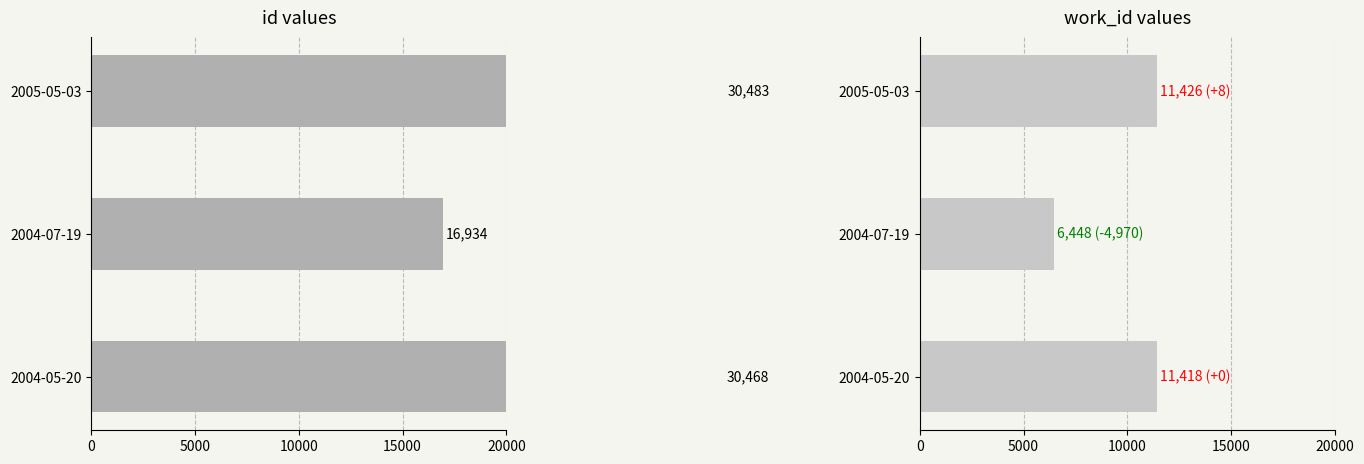

How many bars are there in total?

6